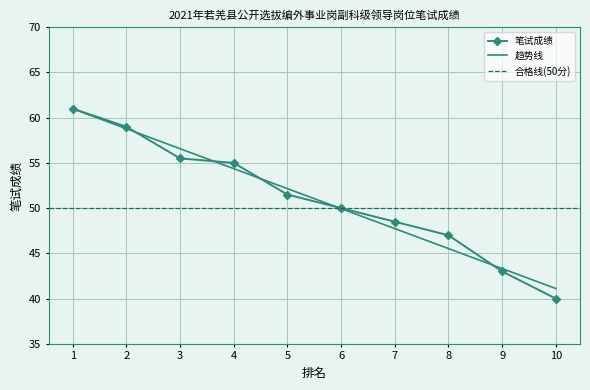

Read the value at 3.

55.5